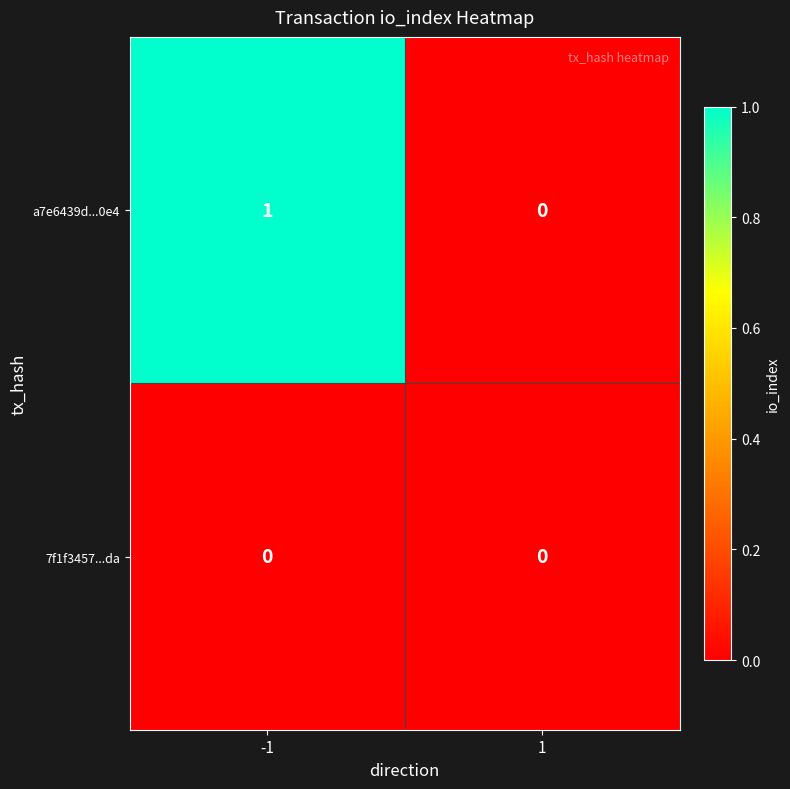

List the series in order of their overall mean, highest first.

a7e6439d...0e4, 7f1f3457...da